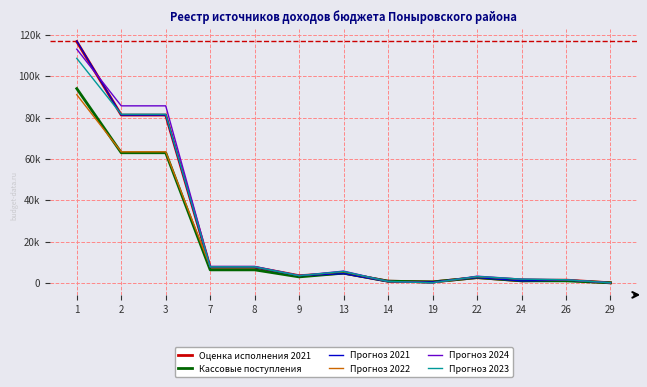

Which series changed the most between 3 and 9?

Прогноз 2024